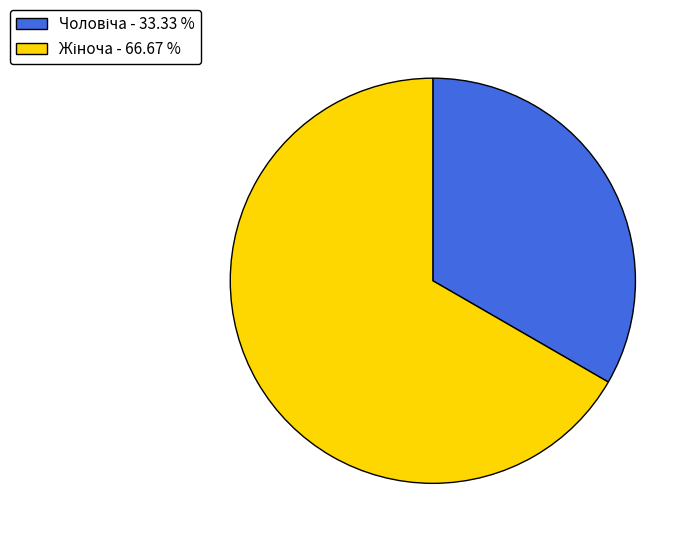

Does any single category account for the majority?

Yes